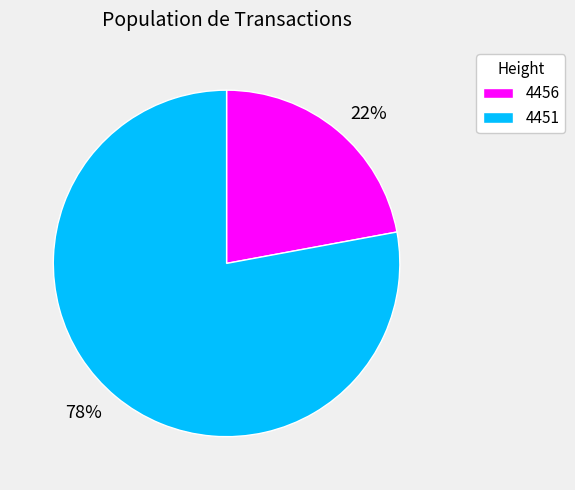

How many slices are in this pie chart?

2